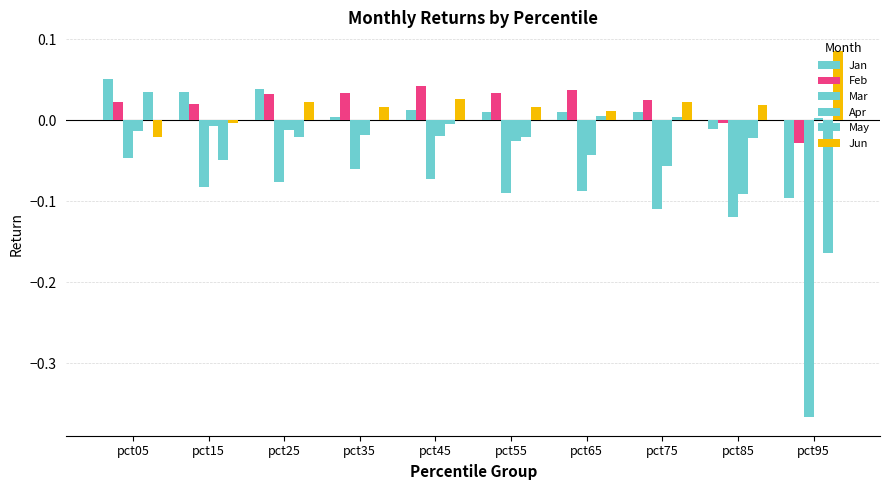

Are the bars horizontal?

No